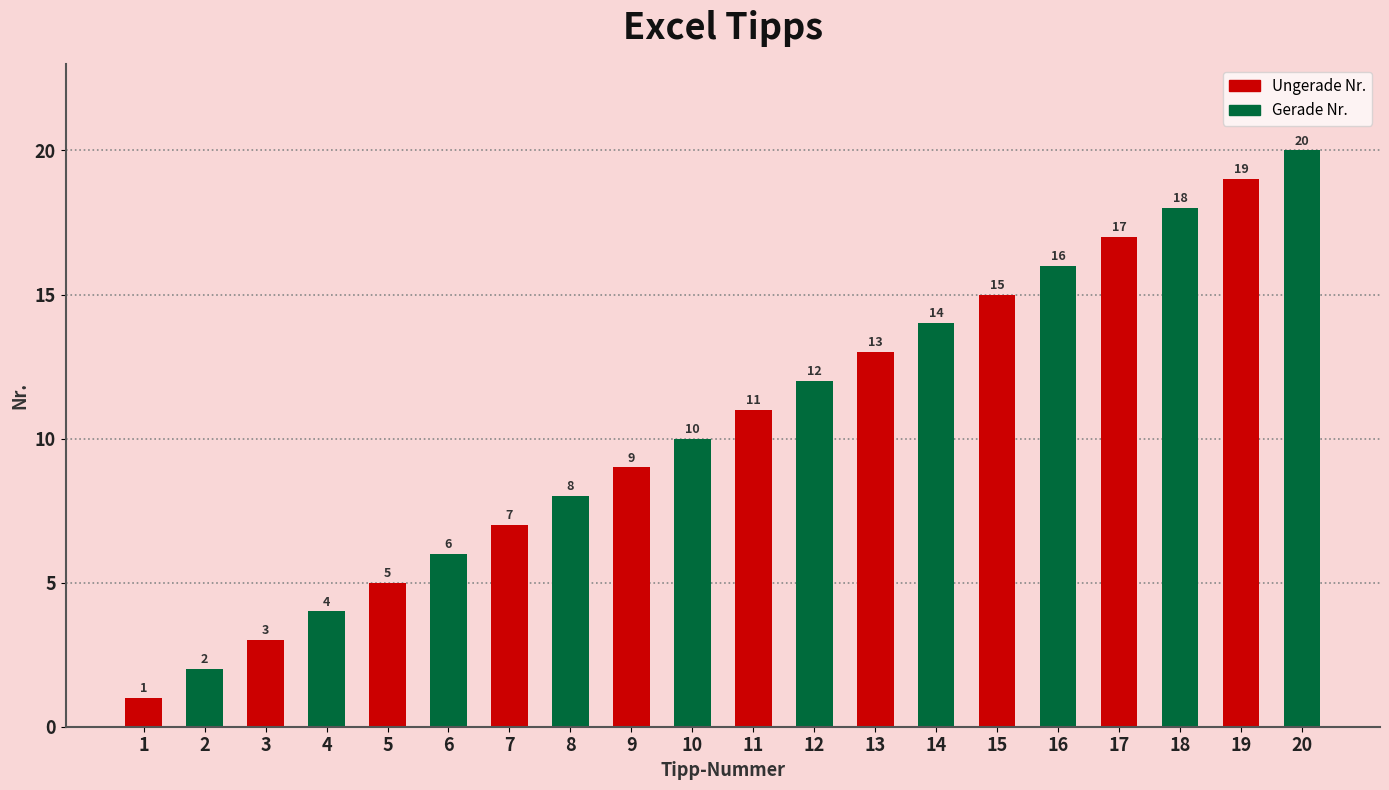

Reading right to left, extract all data points from this chart.

20=20	19=19	18=18	17=17	16=16	15=15	14=14	13=13	12=12	11=11	10=10	9=9	8=8	7=7	6=6	5=5	4=4	3=3	2=2	1=1